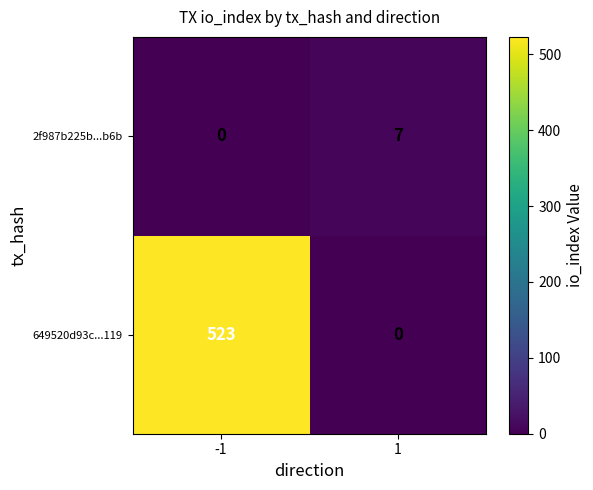

What is the spread (max minus min) of values at 1?

7